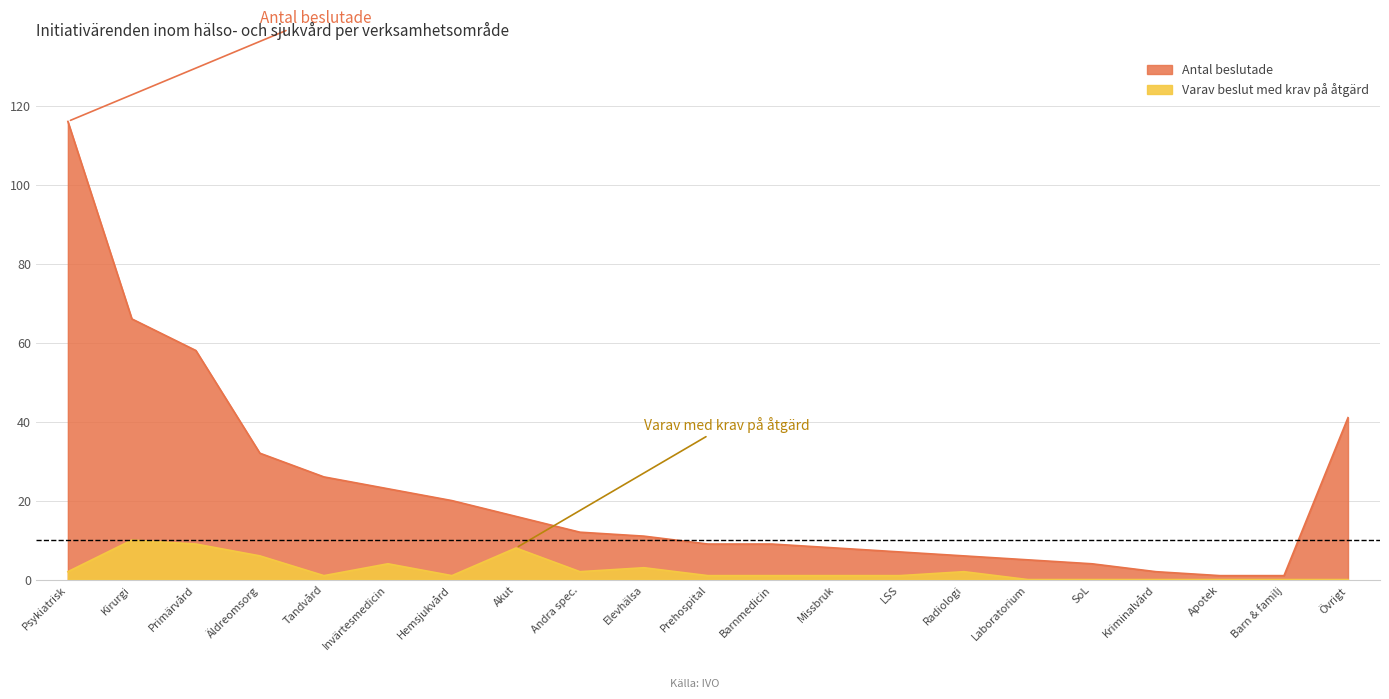

Is the value of Antal beslutade at Barn & familj greater than the value of Varav beslut med krav på åtgärd at Invärtesmedicin?

No